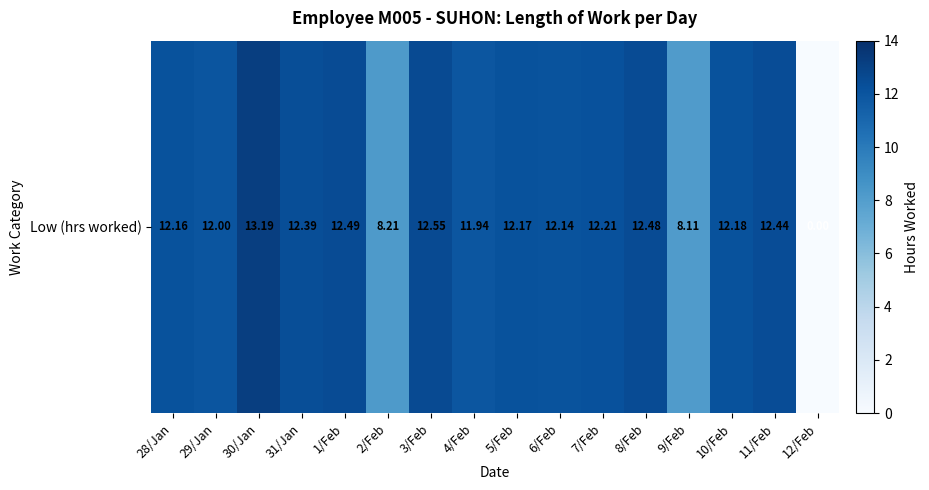

At which category does the chart reach its peak across all series?

30/Jan